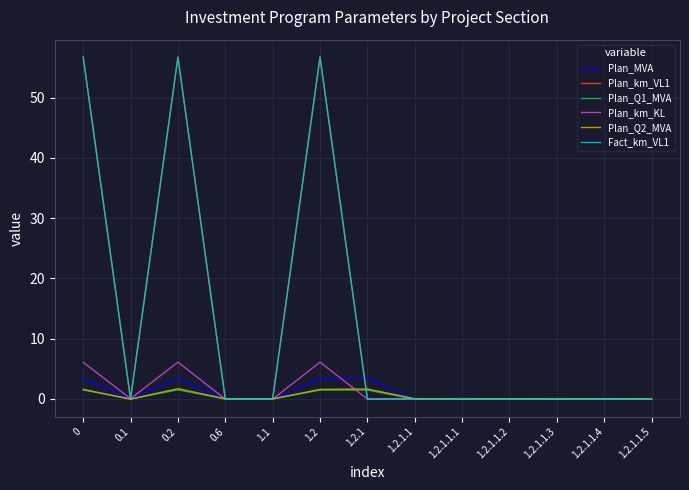

How many times do Plan_Q1_MVA and Plan_km_KL cross each other?

7